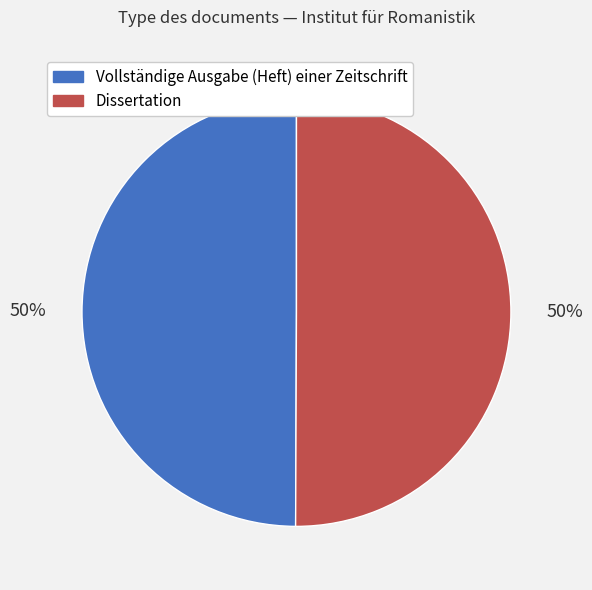

Is it true that Dissertation is 61% of the pie?

False